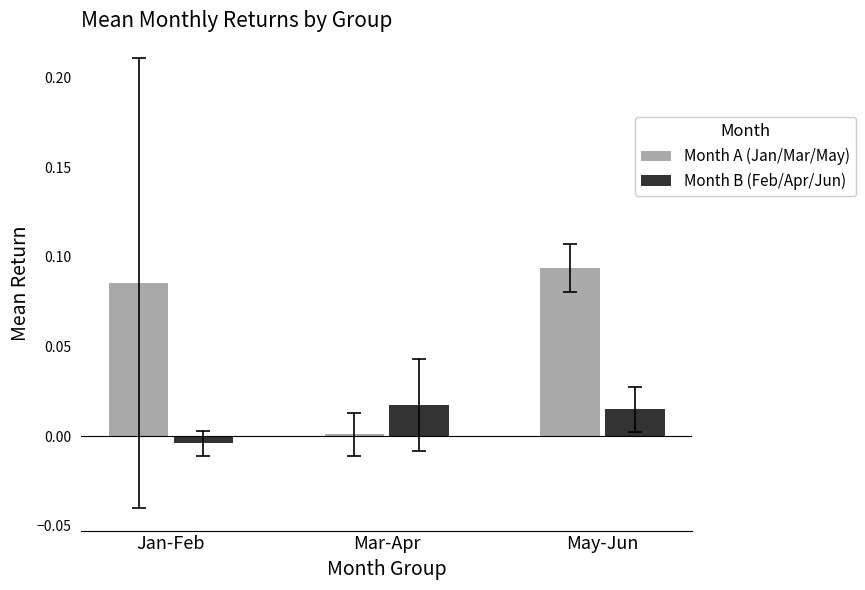

Between Mar-Apr and May-Jun, which series saw the biggest shift?

Month A (Jan/Mar/May)